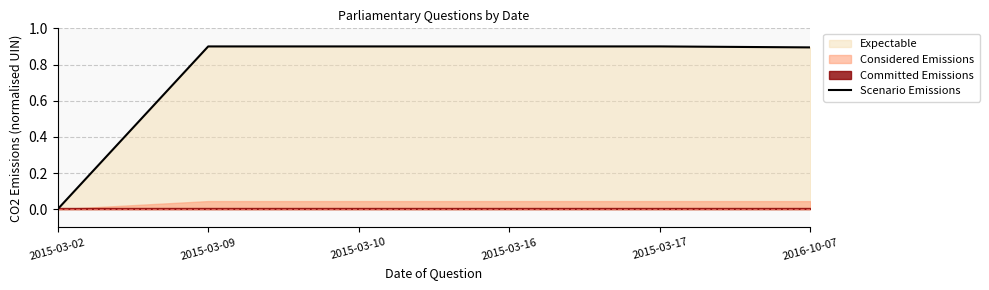

Is it true that the value at 2015-03-17 is 0.9?

True